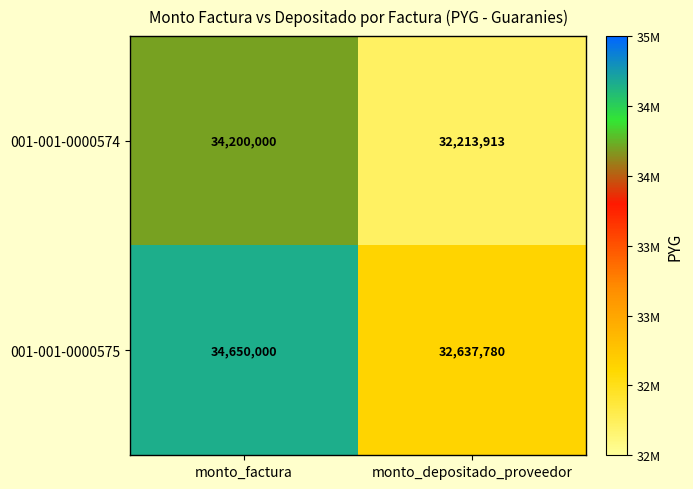

What is the average value of the 001-001-0000575 series?

33643890